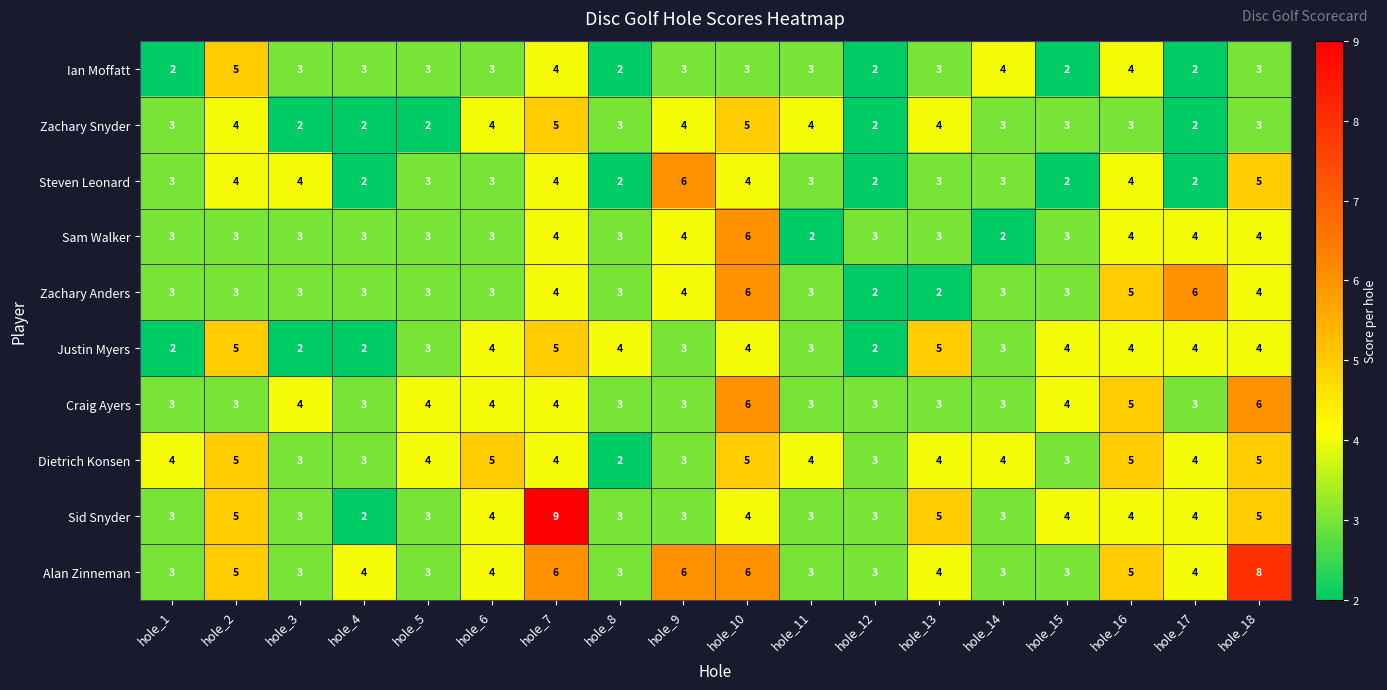

Is it true that Craig Ayers equals 7 at hole_16?

False